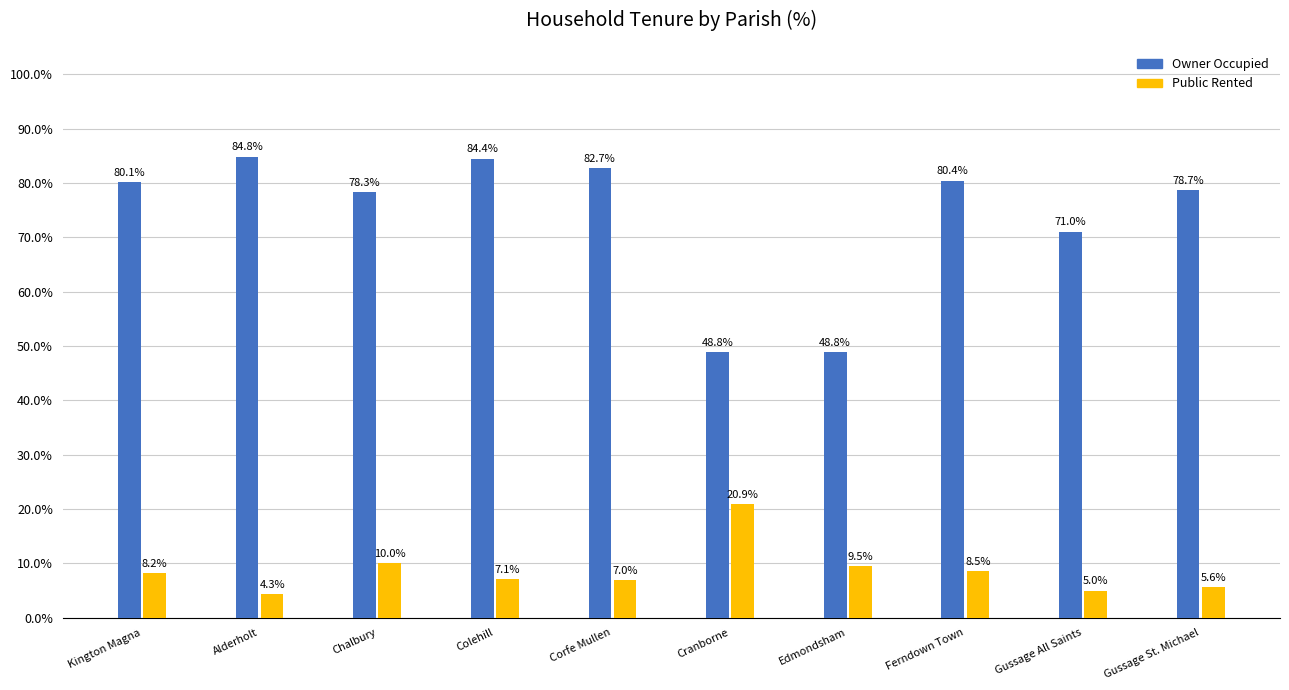

What is the label of the 6th bar from the right?

Corfe Mullen